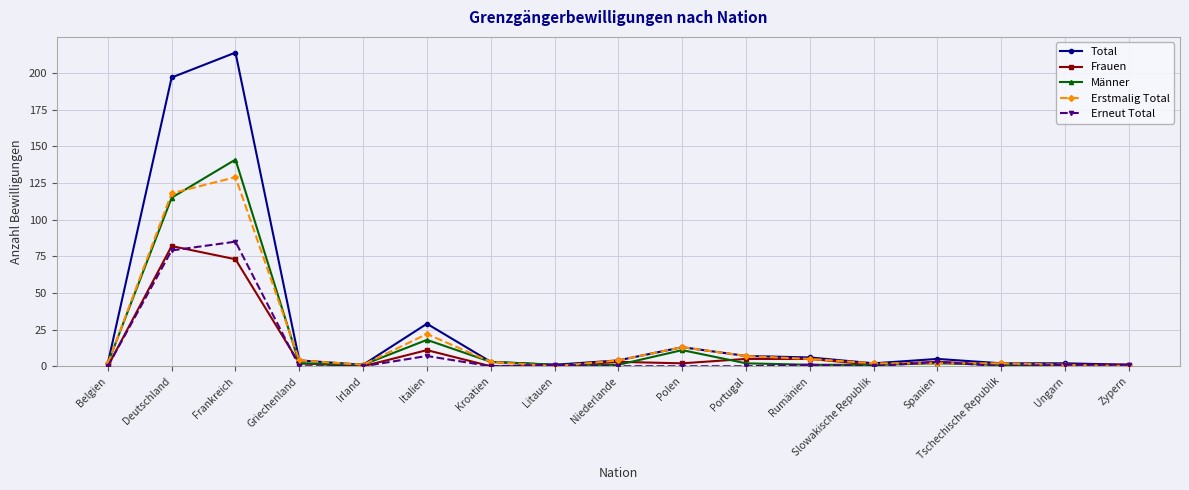

How many data points does each series have?

17